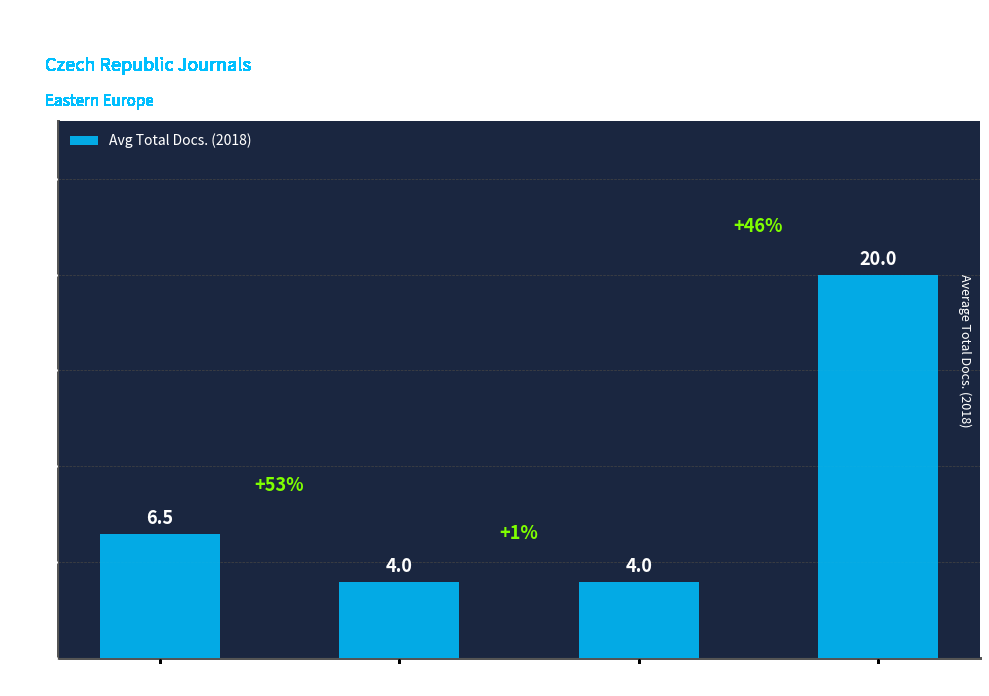

Does the chart contain any negative values?

No